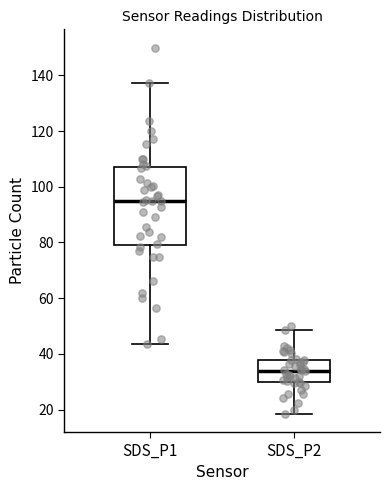

Which box has the highest median line?

SDS_P1